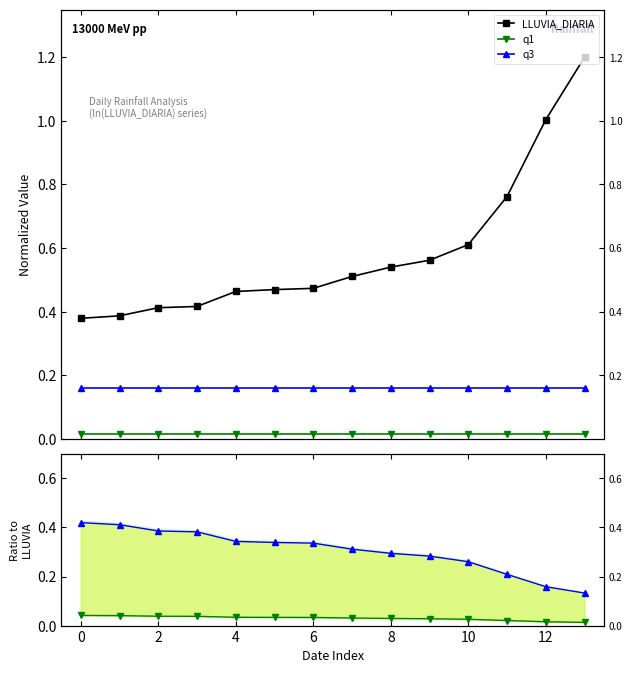

Which has a higher value, 10 or 2?

10